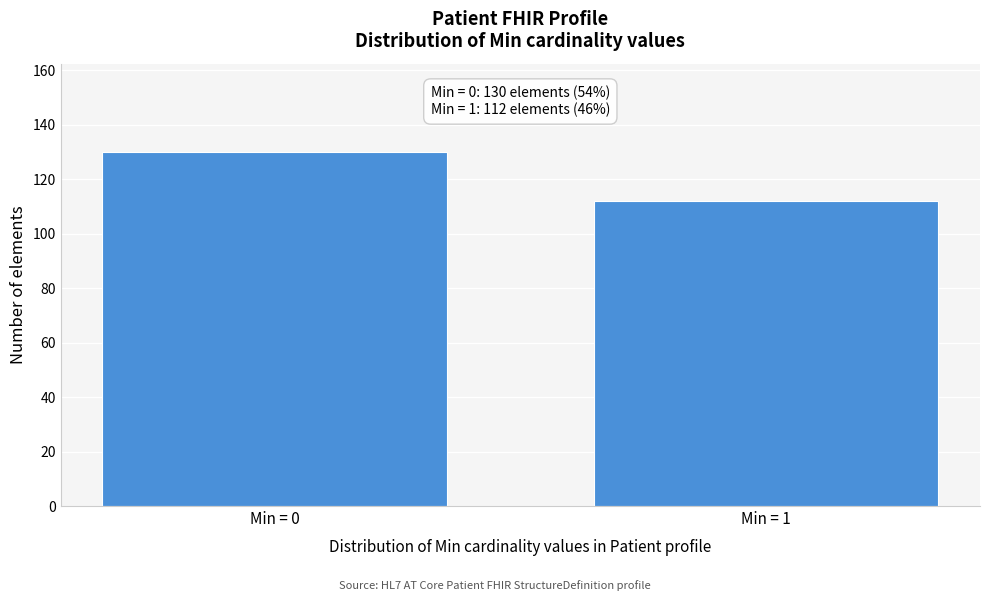

Reading left to right, extract all data points from this chart.

Min = 0=130	Min = 1=112